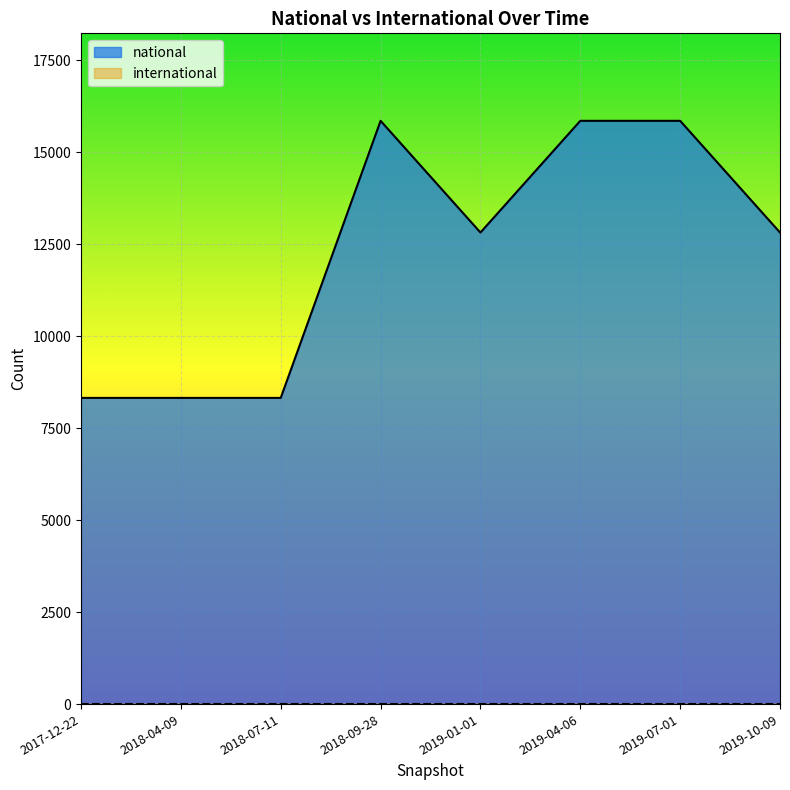

The chart shows a value of 13420 at 2018-04-09. True or false?

False